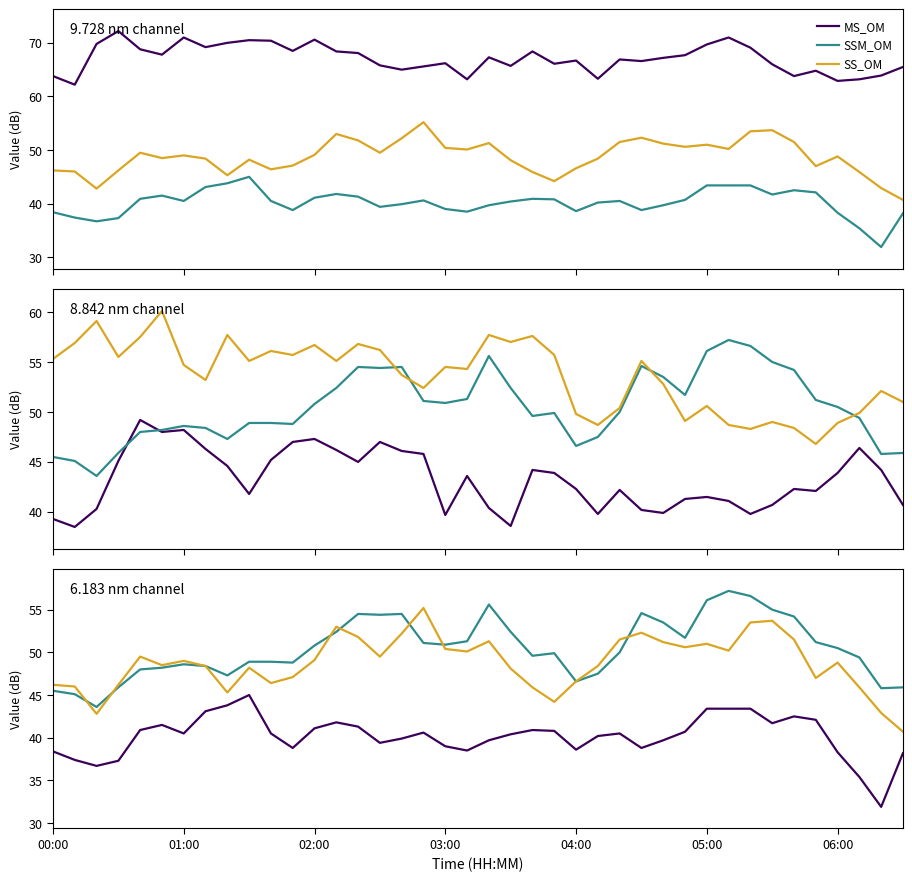

What is the difference between the second highest and minimum values in the SS_OM series?

13.0